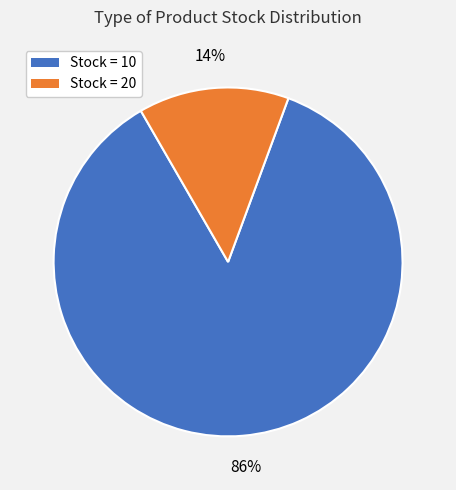

True or false: Stock = 20 accounts for 3% of the total.

False